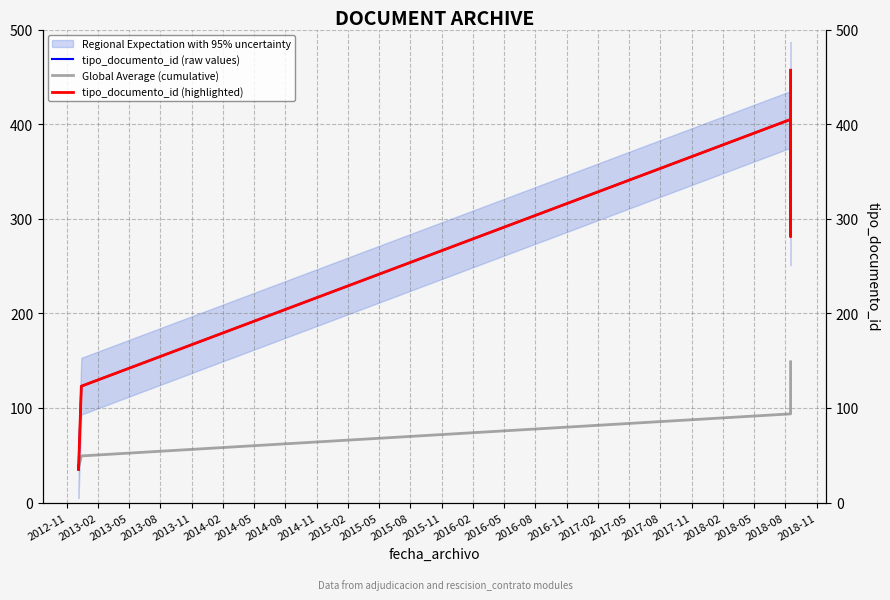

Is it true that tipo_documento_id (raw values) equals 58.2 at 2013-11?

False